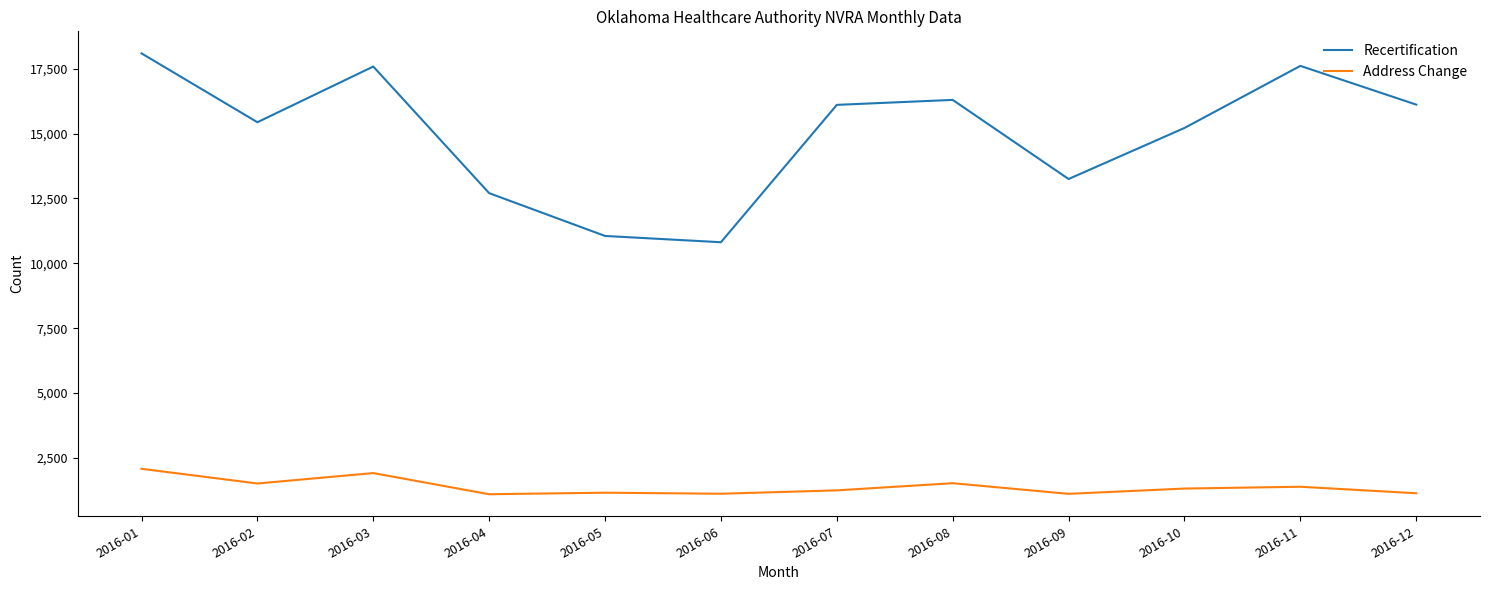

The value of Address Change at 2016-01 is 672. True or false?

False